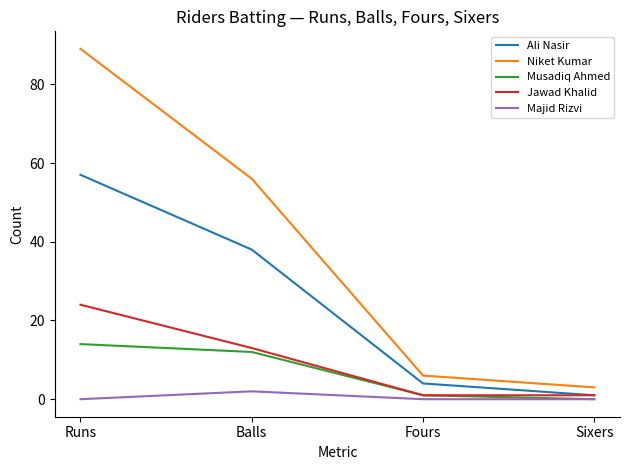

What is the difference between the highest and lowest values at Runs?

89